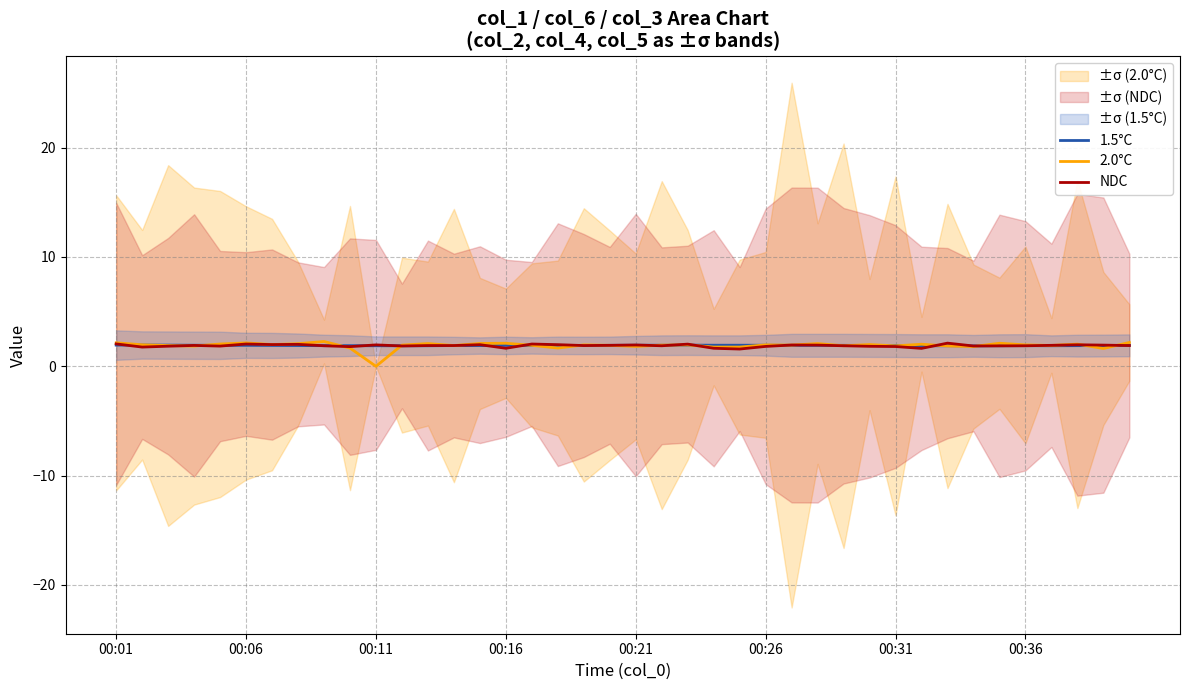

Reading left to right, extract all data points from this chart.

1.5°C: 1.9	1.9	1.9	1.9	1.9	1.9	1.9	1.9	1.9	1.9	1.9	1.9	1.9	1.9	1.9	1.9	1.9	1.9	1.9	1.9	1.9	1.9	1.9	1.9	1.9	1.9	1.9	1.9	1.9	1.9	1.9	1.9	1.9	1.9	1.9	1.9	1.9	1.9	1.9	1.9
2.0°C: 2.1	2.0	1.9	1.9	2.0	2.1	2.0	2.1	2.3	1.7	0.0	1.9	2.1	1.9	2.1	2.1	1.9	1.7	2.0	1.9	1.8	1.9	2.0	1.8	1.8	2.0	1.9	2.1	1.9	2.0	1.9	2.0	1.9	1.8	2.1	2.0	1.9	2.0	1.6	2.2
NDC: 2.0	1.8	1.8	1.9	1.9	2.0	2.0	2.0	1.9	1.8	2.0	1.9	1.9	1.9	2.0	1.6	2.0	2.0	1.9	1.9	1.9	1.9	2.0	1.6	1.6	1.8	1.9	1.9	1.9	1.8	1.8	1.6	2.1	1.9	1.9	1.9	1.9	2.0	1.9	1.9